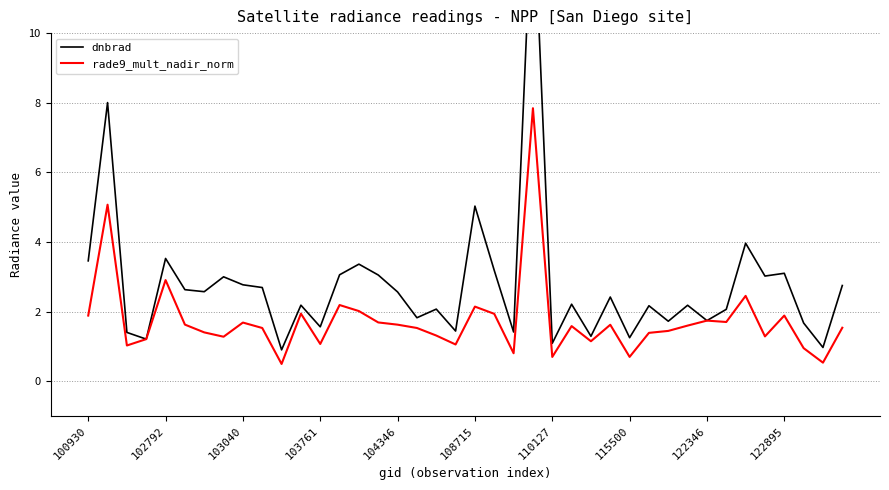

Reading left to right, transcribe all the data shown in this chart.

dnbrad: 3.5	8.0	1.4	1.2	3.5	2.6	2.6	3.0	2.8	2.7	0.9	2.2	1.6	3.1	3.4	3.1	2.6	1.8	2.1	1.4	5.0	3.2	1.4	14.3	1.1	2.2	1.3	2.4	1.3	2.2	1.7	2.2	1.7	2.1	4.0	3.0	3.1	1.7	1.0	2.7
rade9_mult_nadir_norm: 1.9	5.1	1.0	1.2	2.9	1.6	1.4	1.3	1.7	1.5	0.5	1.9	1.1	2.2	2.0	1.7	1.6	1.5	1.3	1.1	2.1	1.9	0.8	7.8	0.7	1.6	1.1	1.6	0.7	1.4	1.4	1.6	1.7	1.7	2.5	1.3	1.9	0.9	0.5	1.5